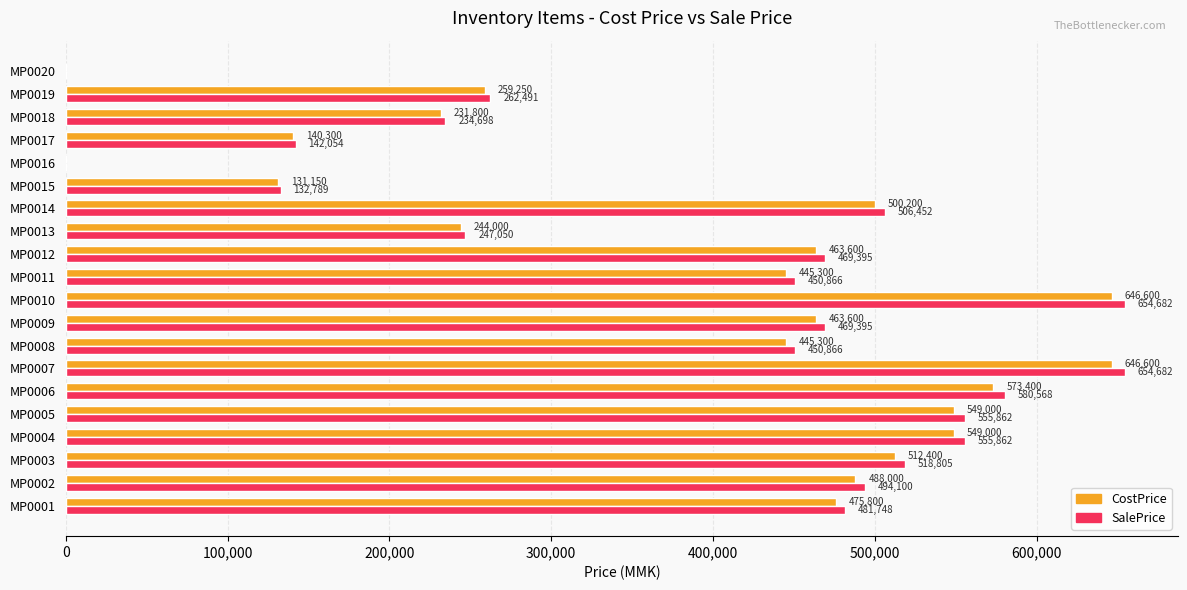

Is it true that SalePrice equals 95773.3 at MP0009?

False